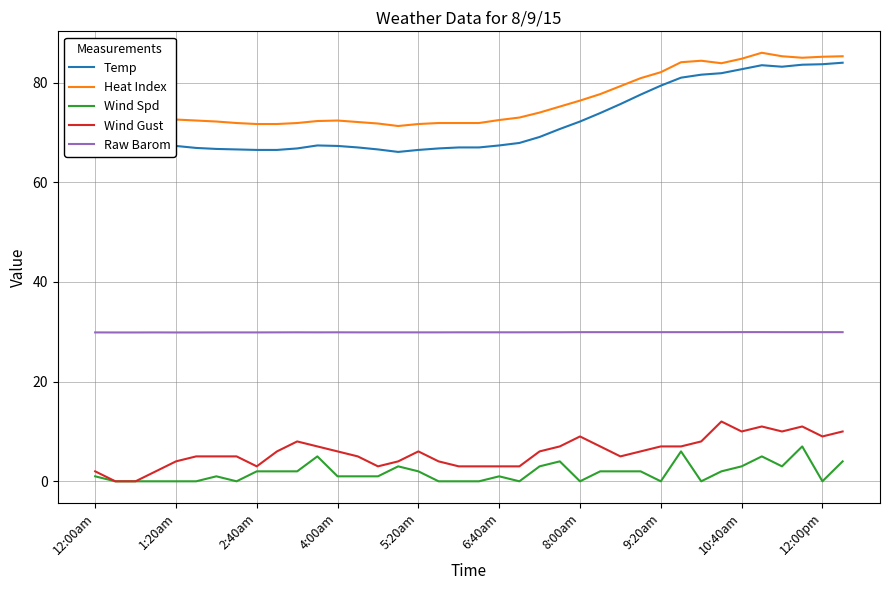

Which series has the largest total across all categories?

Heat Index